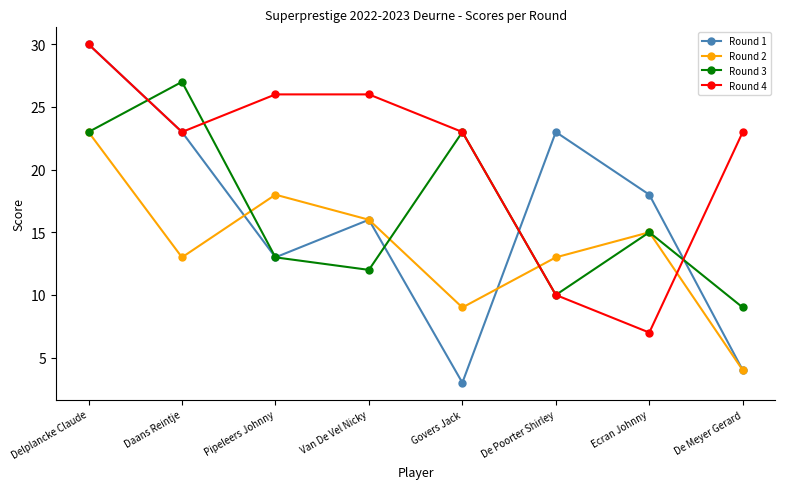

What is the total value across all series at De Meyer Gerard?

40